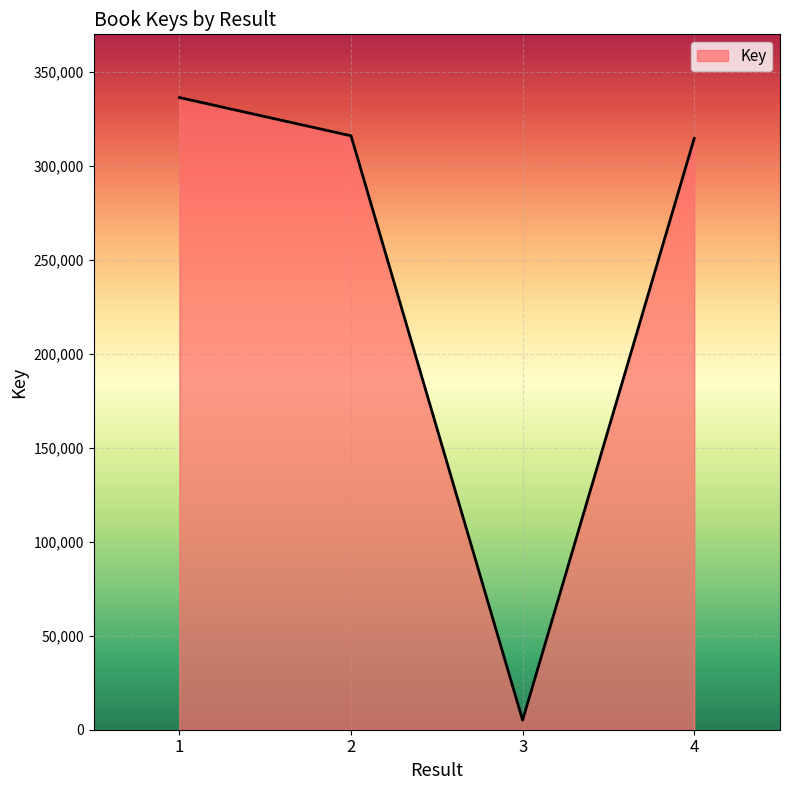

At which category does the data reach its first local valley?

3